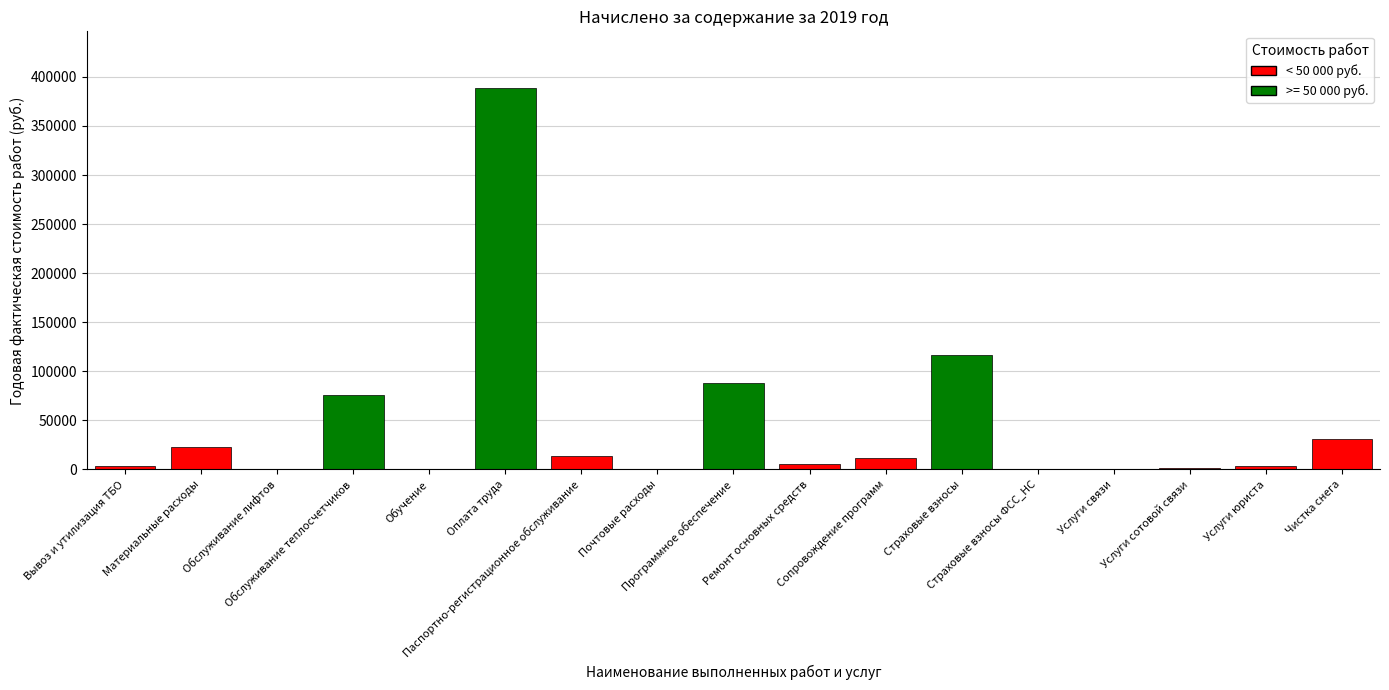

The chart shows a value of 26232.3 at Программное обеспечение. True or false?

False